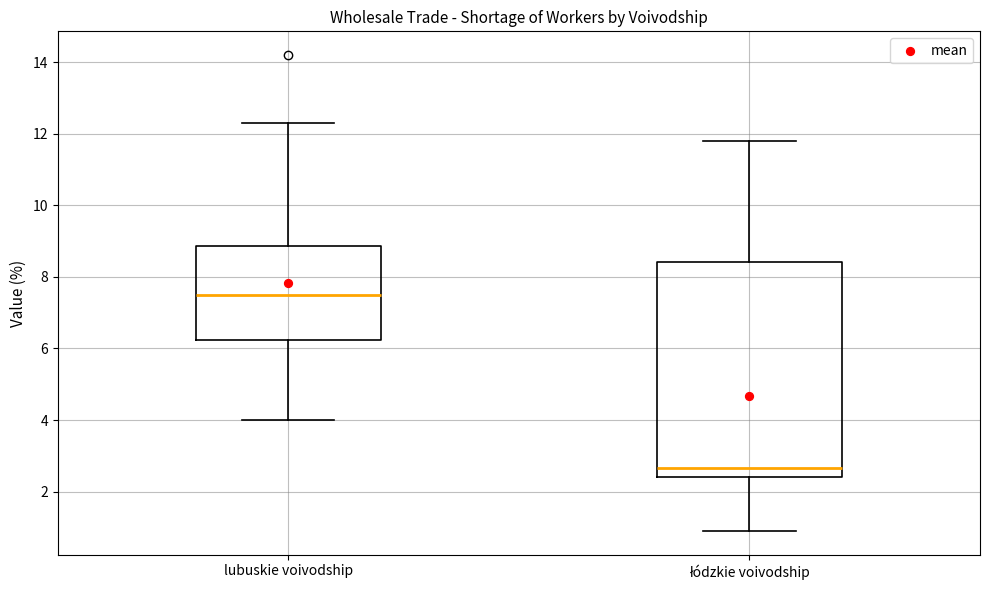

Which box is the tallest, from its lower edge to its upper edge?

łódzkie voivodship